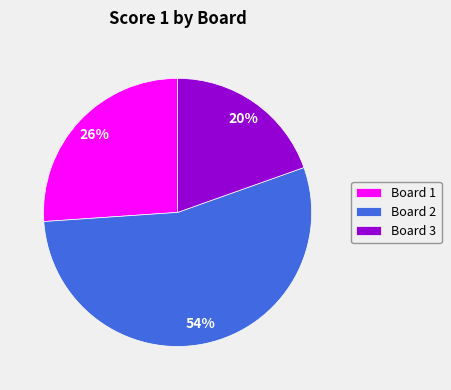

Is it true that Board 1 is 26% of the pie?

True